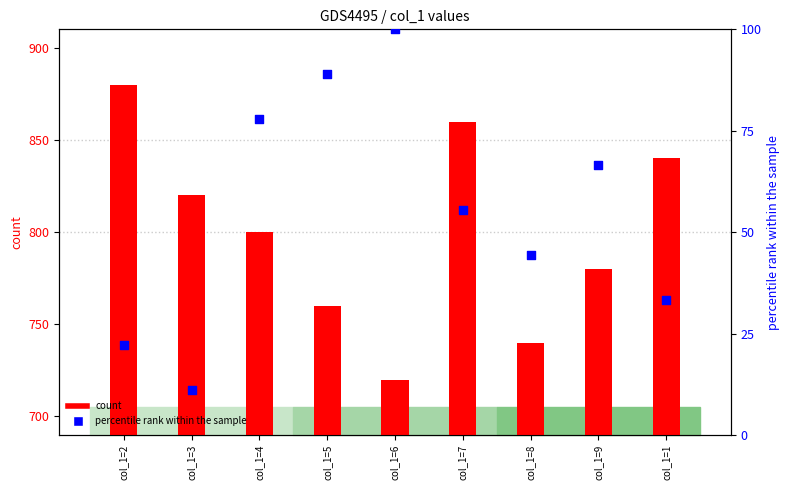

Is the value of count at col_1=7 greater than the value of percentile rank within the sample at col_1=6?

Yes